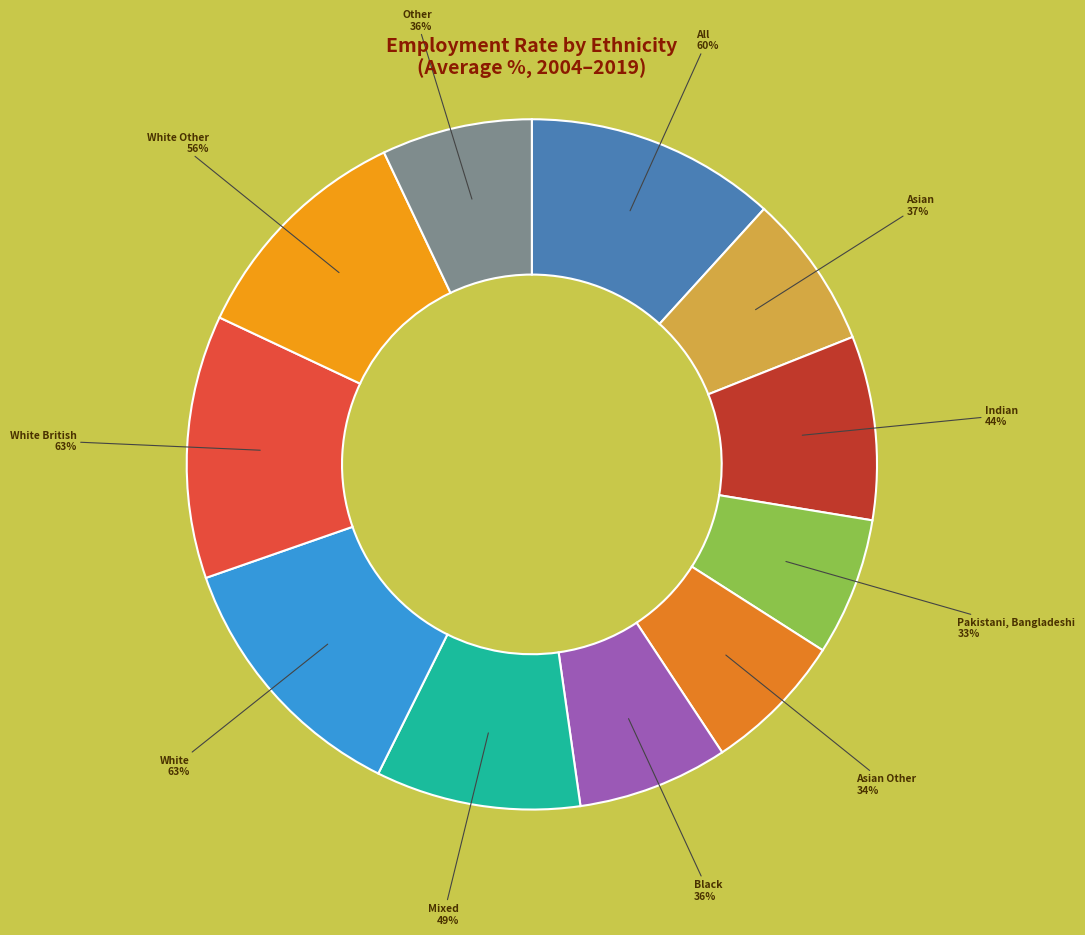

What portion of the pie excludes Indian?

91.4%